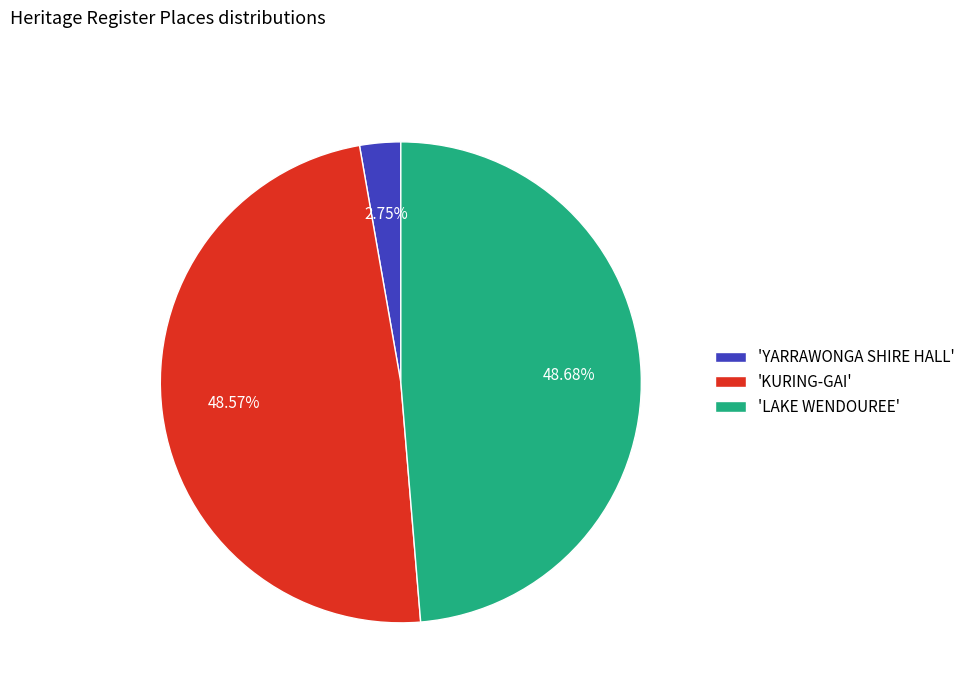

Is there any slice that represents more than half of the pie?

No